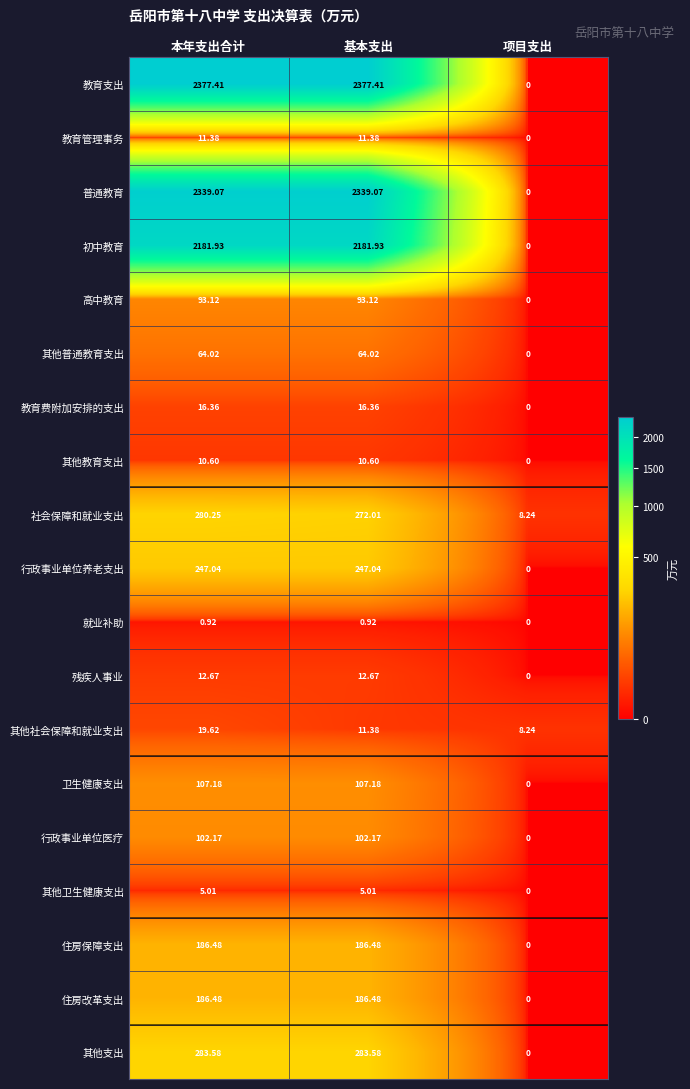

Which series changed the most between 基本支出 and 项目支出?

教育支出